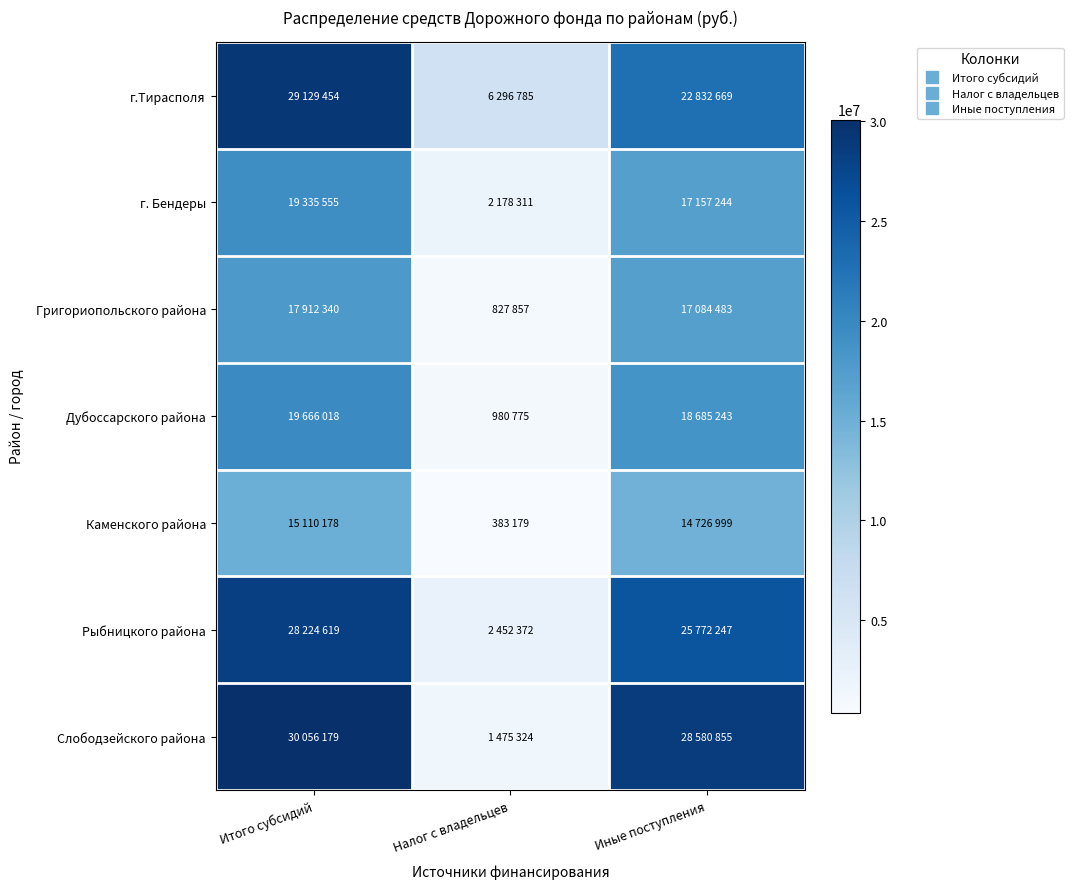

Rank the series at Итого субсидий from highest to lowest value.

Слободзейского района, г.Тирасполя, Рыбницкого района, Дубоссарского района, г. Бендеры, Григориопольского района, Каменского района